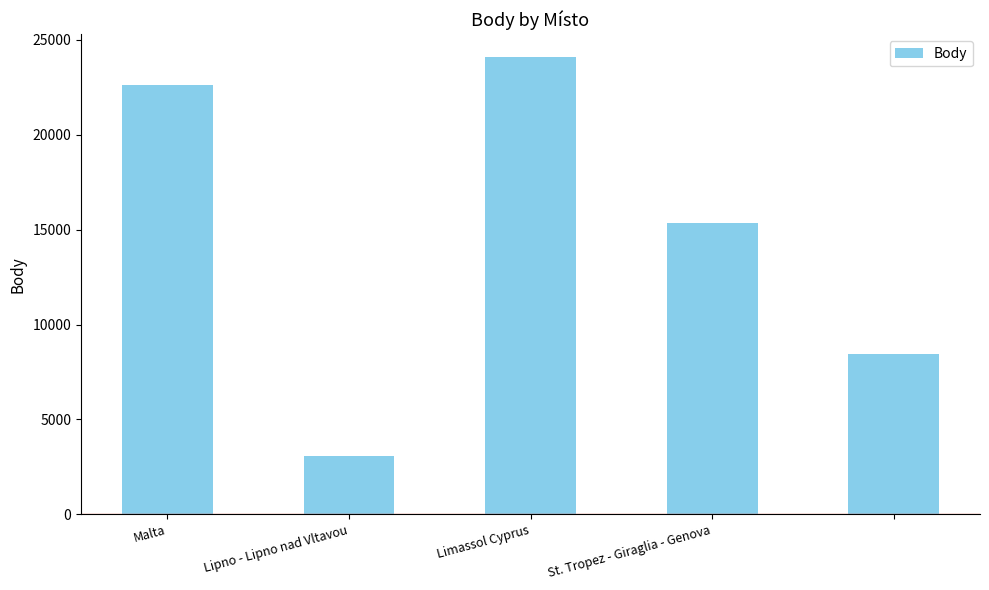

What is the sum of all values?

73602